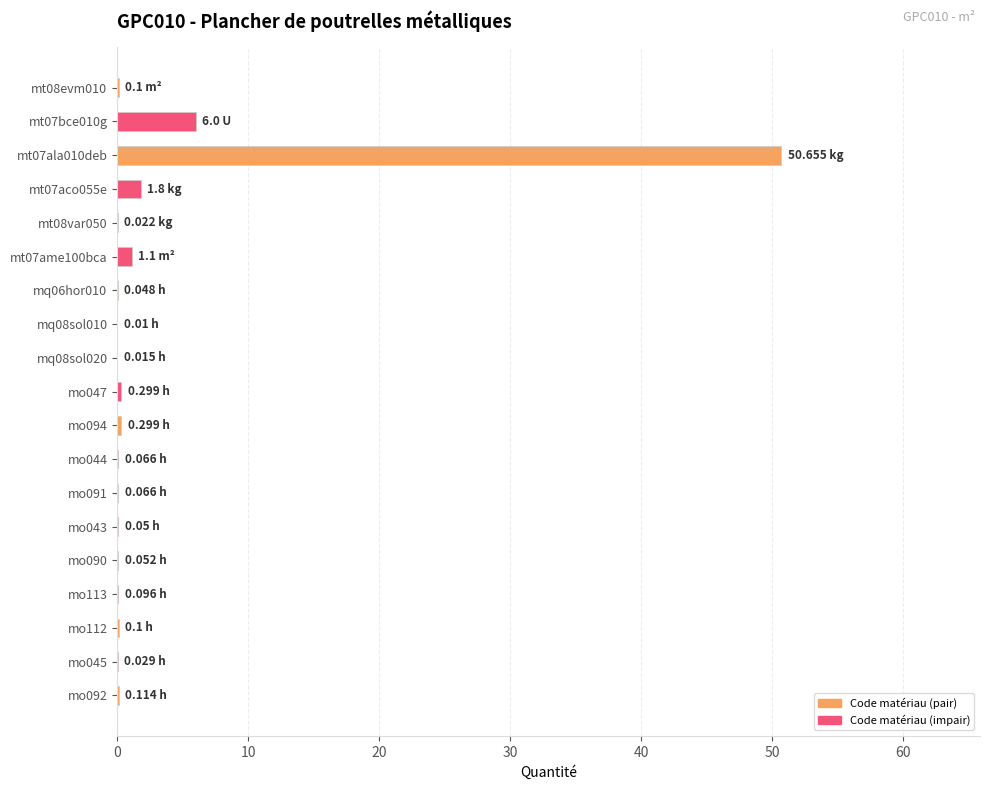

What is the sum of all values?

60.9